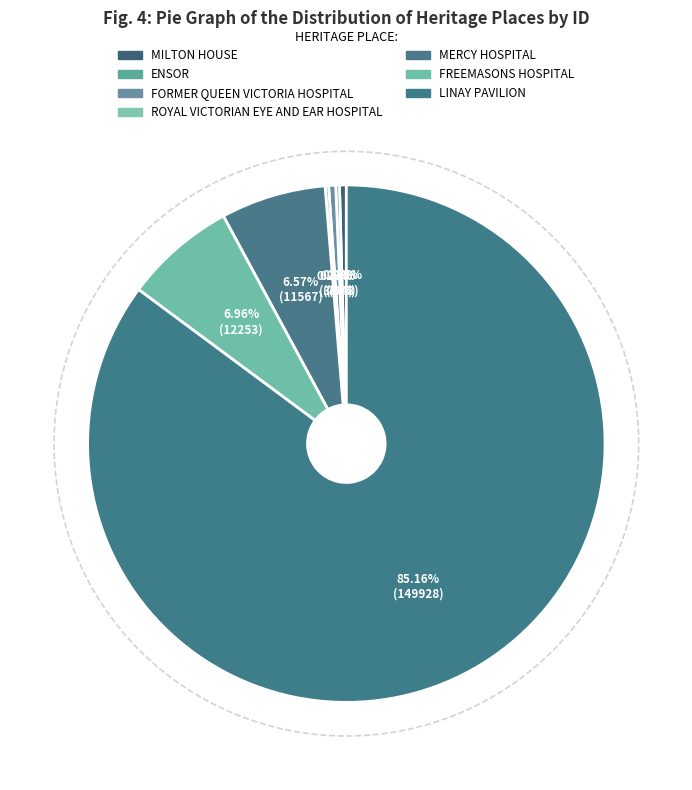

What is the change in value from FORMER QUEEN VICTORIA HOSPITAL to MERCY HOSPITAL?

+10793